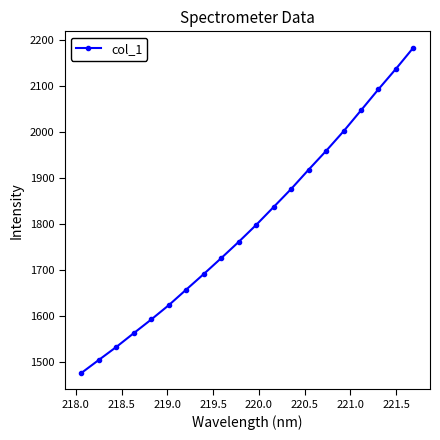

True or false: the data has more than 1 interior local peaks.

False